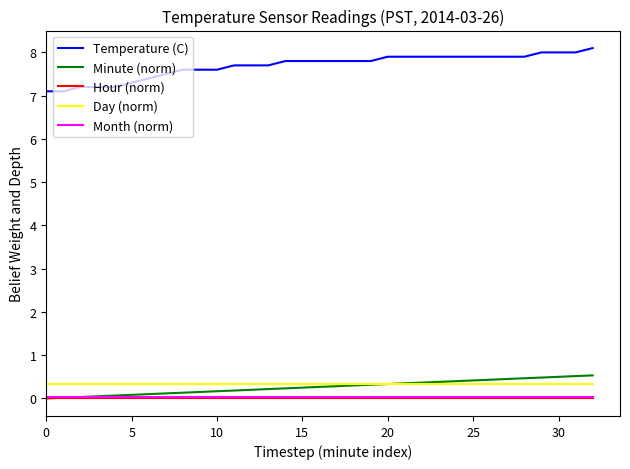

Which series has the largest total across all categories?

Temperature (C)